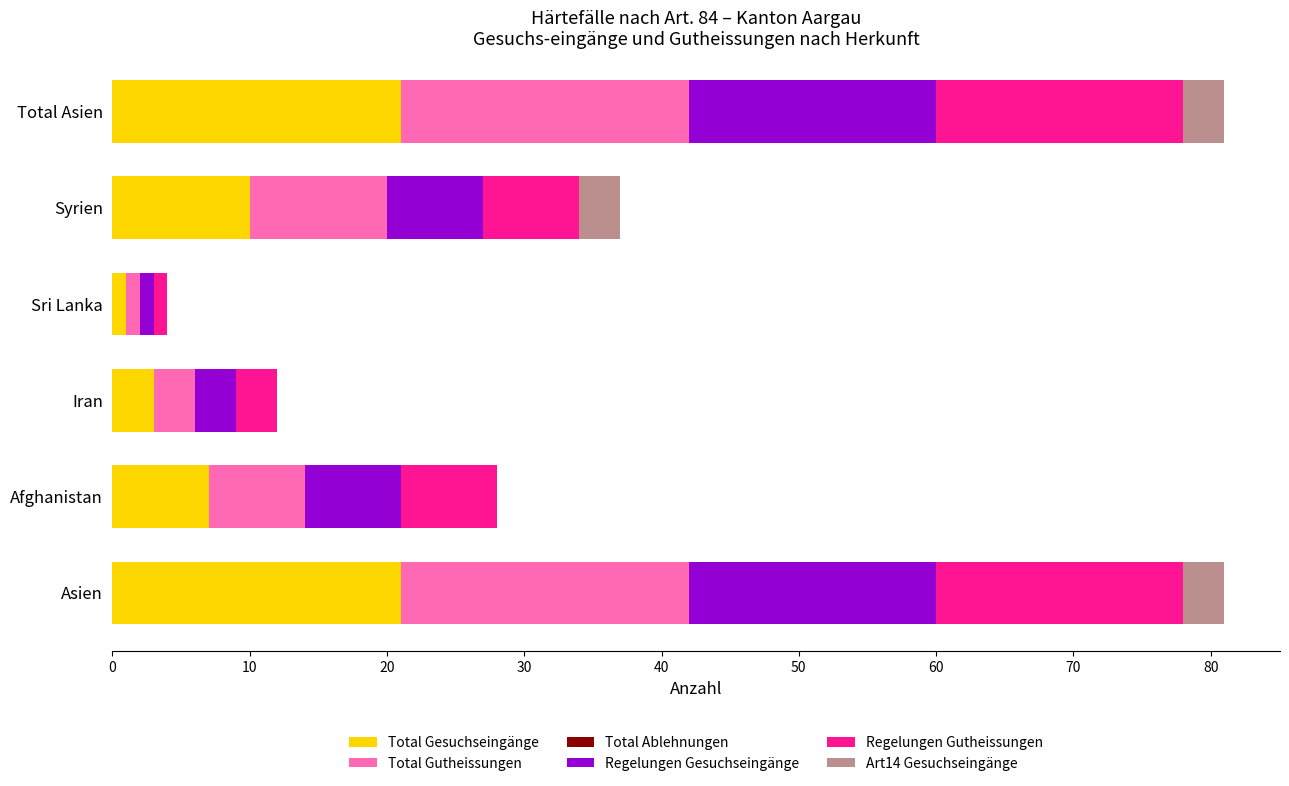

What is the total value across all series at Asien?

81